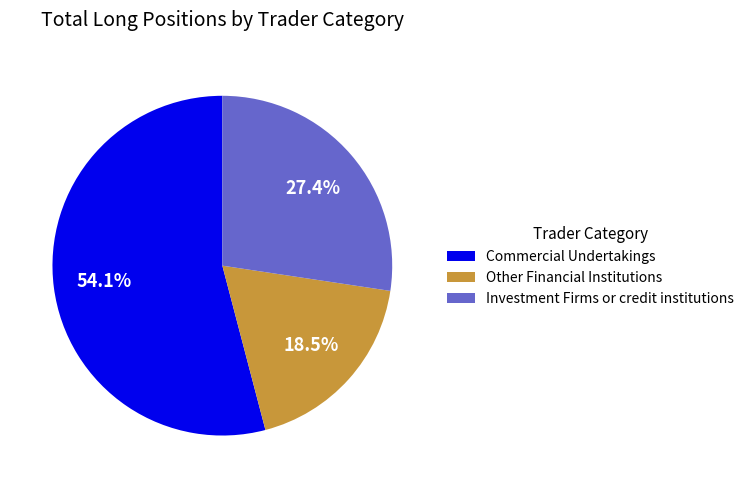

Combined, do Other Financial Institutions and Investment Firms or credit institutions account for over 50%?

No